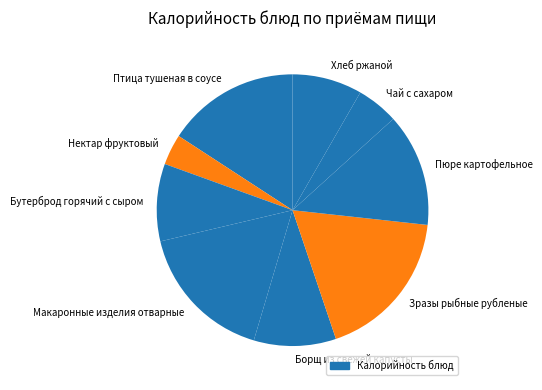

Is Зразы рыбные рубленые the majority of the pie?

No